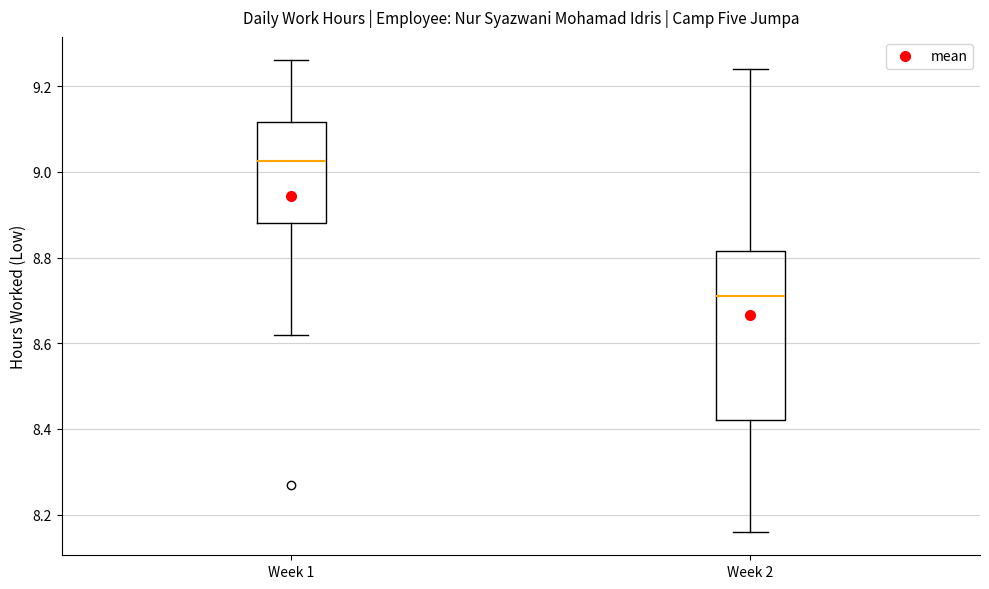

Where is the upper edge of the box for Week 1 on the y-axis? The values are not printed on the chart, so give them approximately, as read against the axis.

9.12